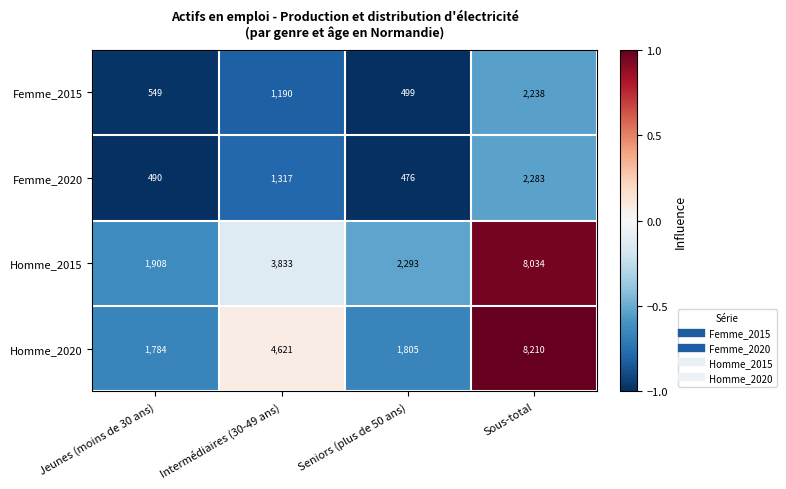

What is the smallest value displayed?

476